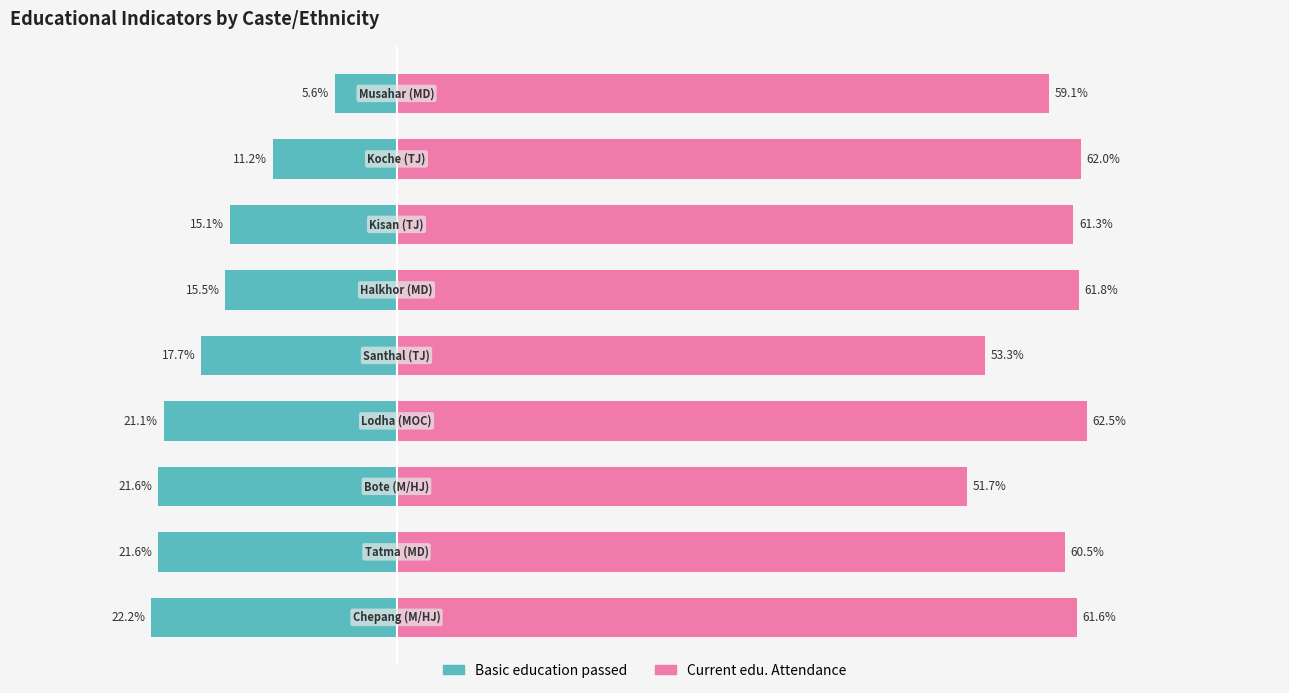

How many data points in Current edu. Attendance are less than 61?

4